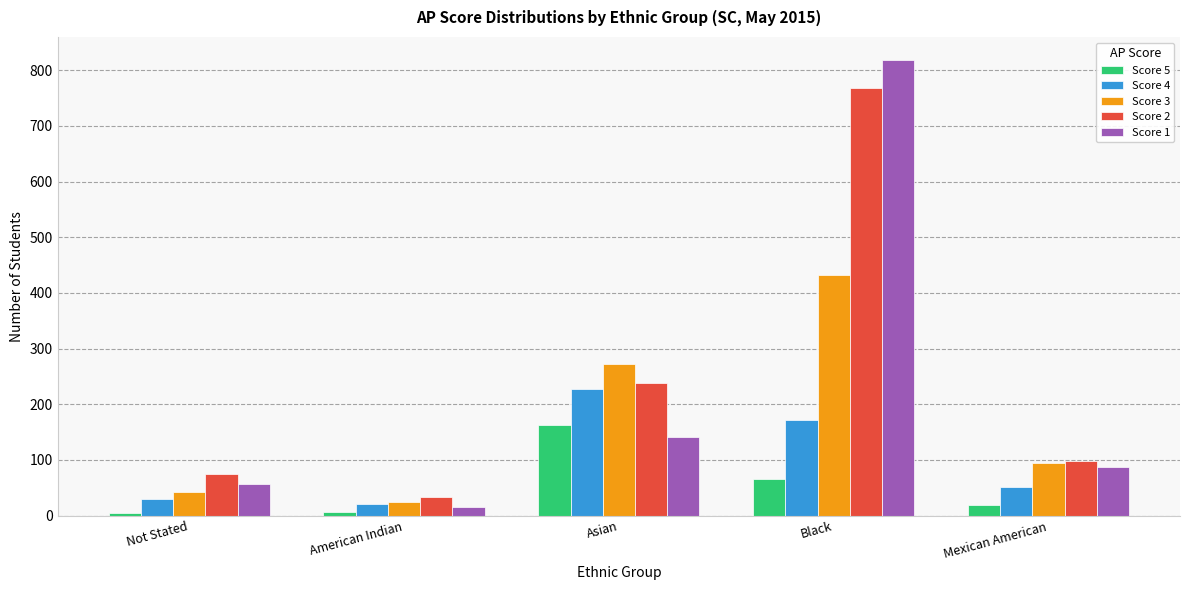

Is it true that Score 2 equals 1366 at Black?

False